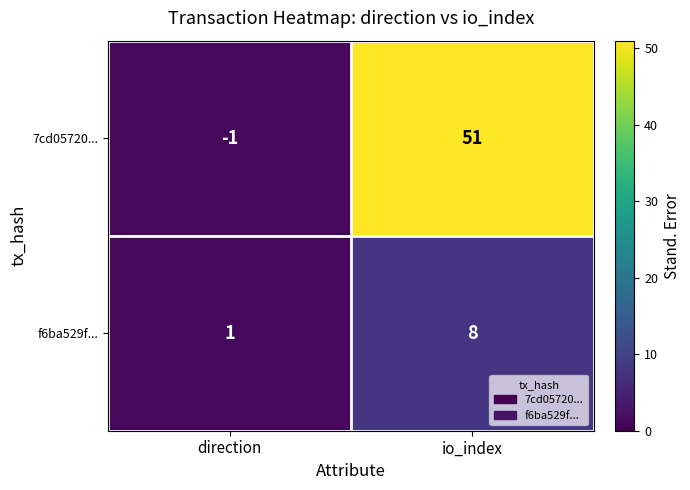

What is the greatest value displayed?

51